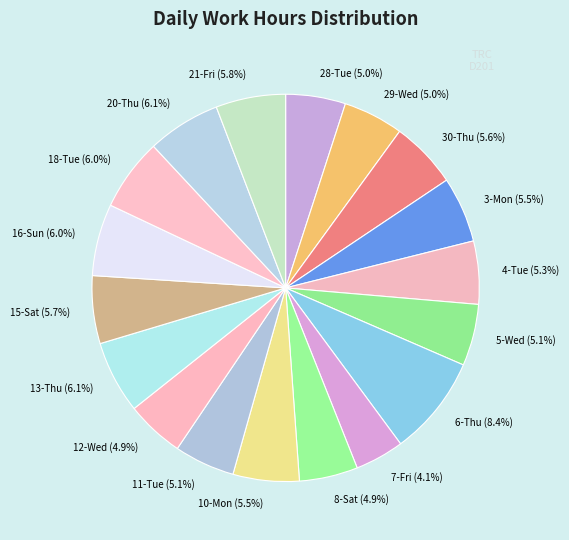

Which category has the smallest portion of the pie?

7-Fri